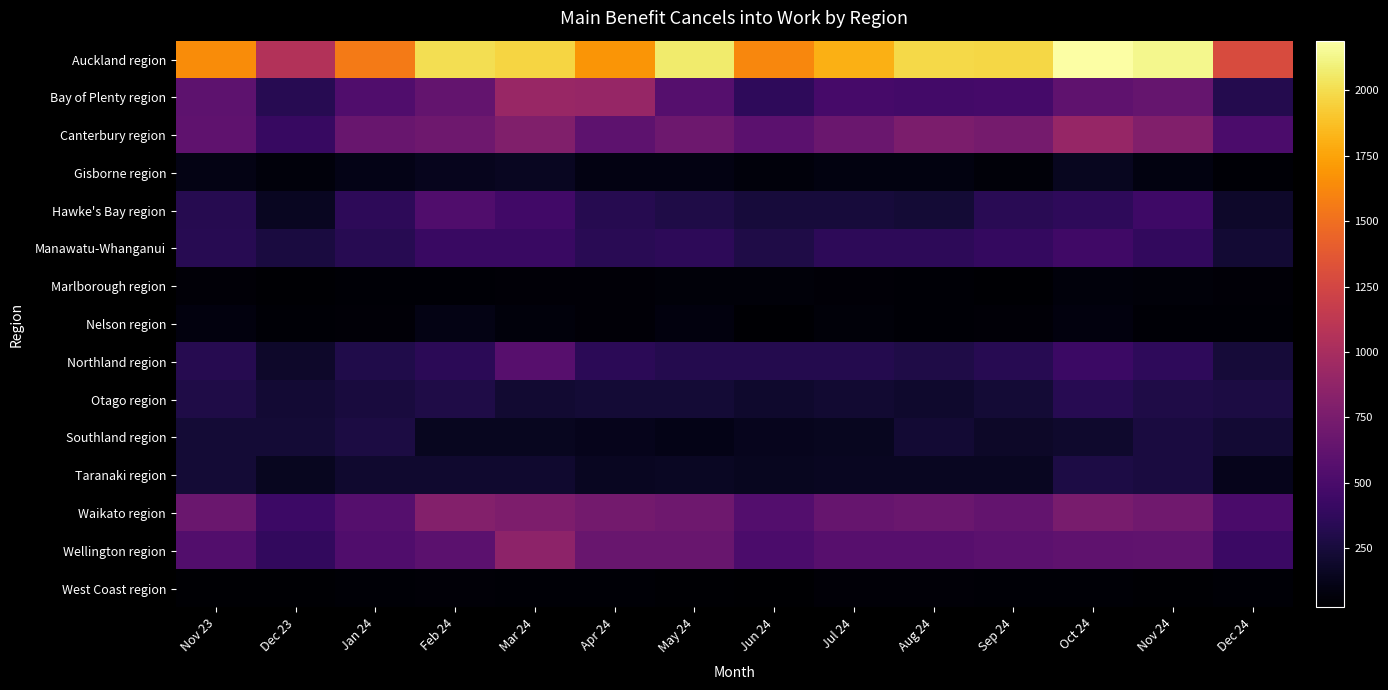

At how many categories does at least one series exceed 804?

14